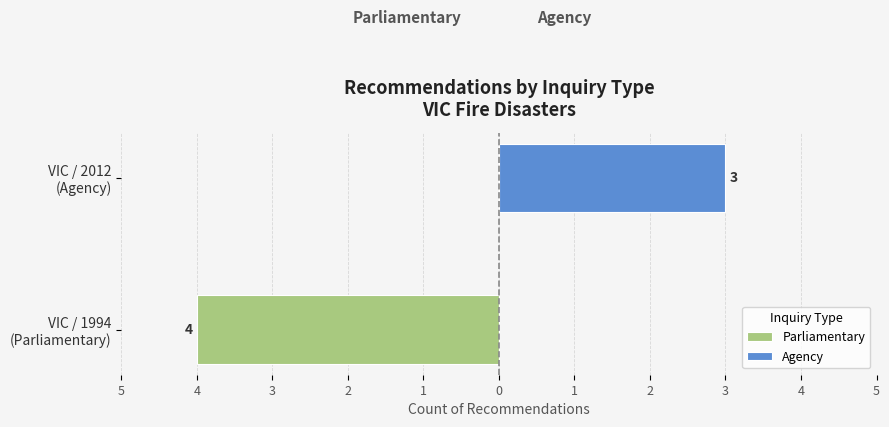

What is the highest value of the Agency series?

3